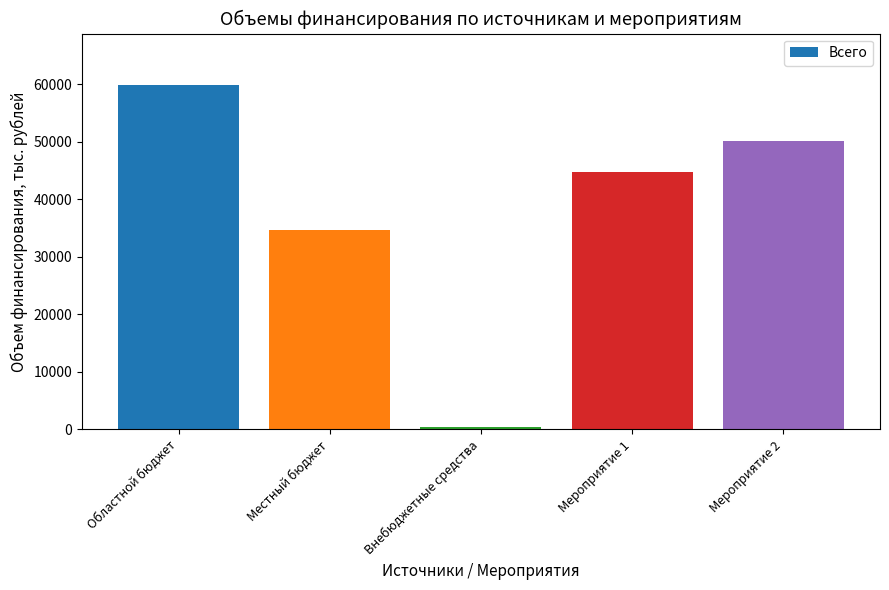

What is the sum of all values?

189867.2